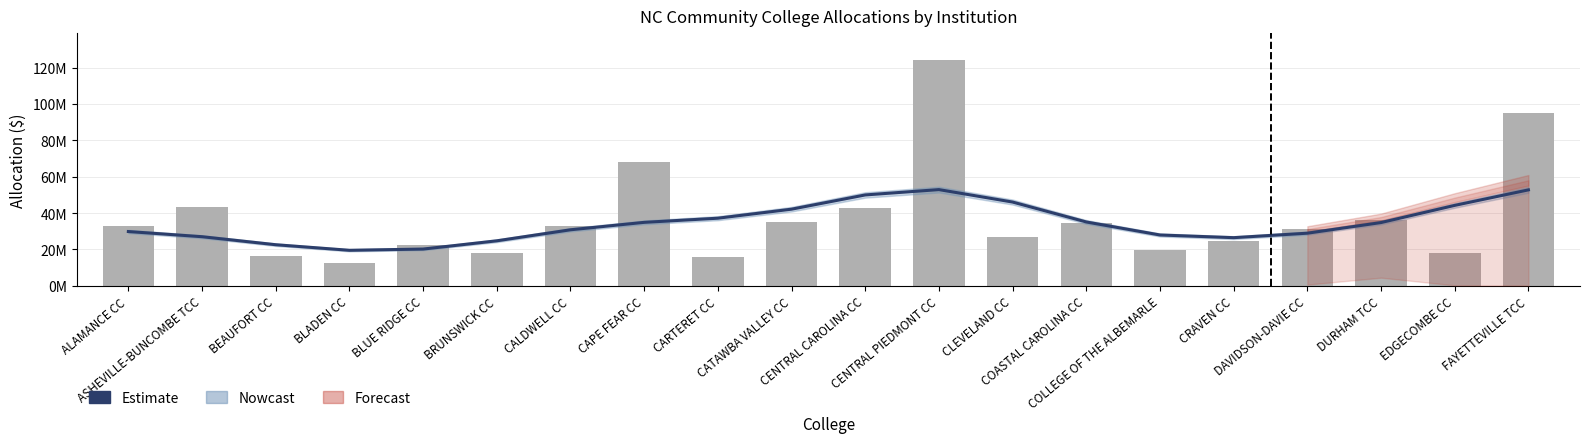

How many values in the Total Allocation series exceed 32714337?

9